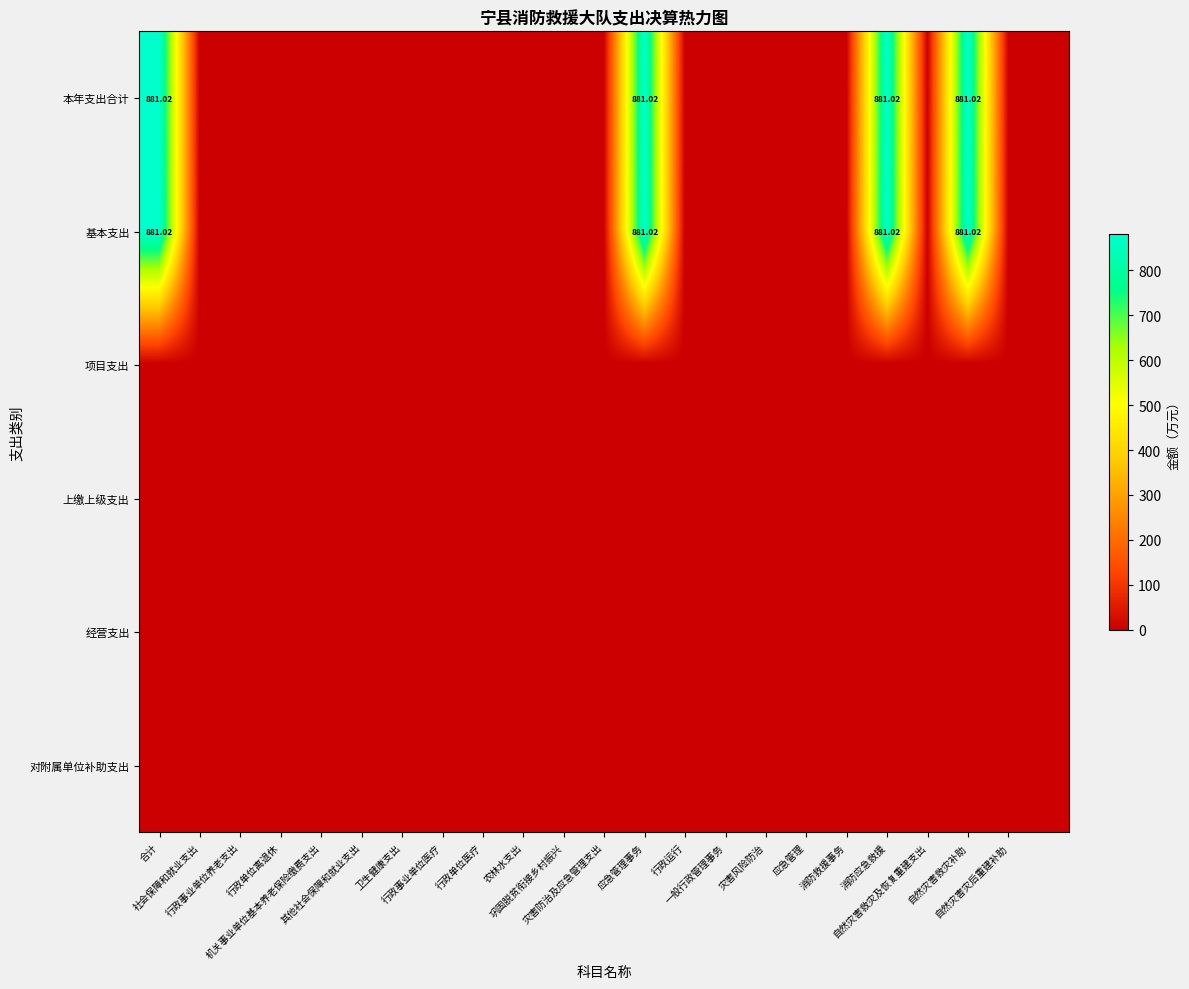

Count the number of categories in the chart.

23